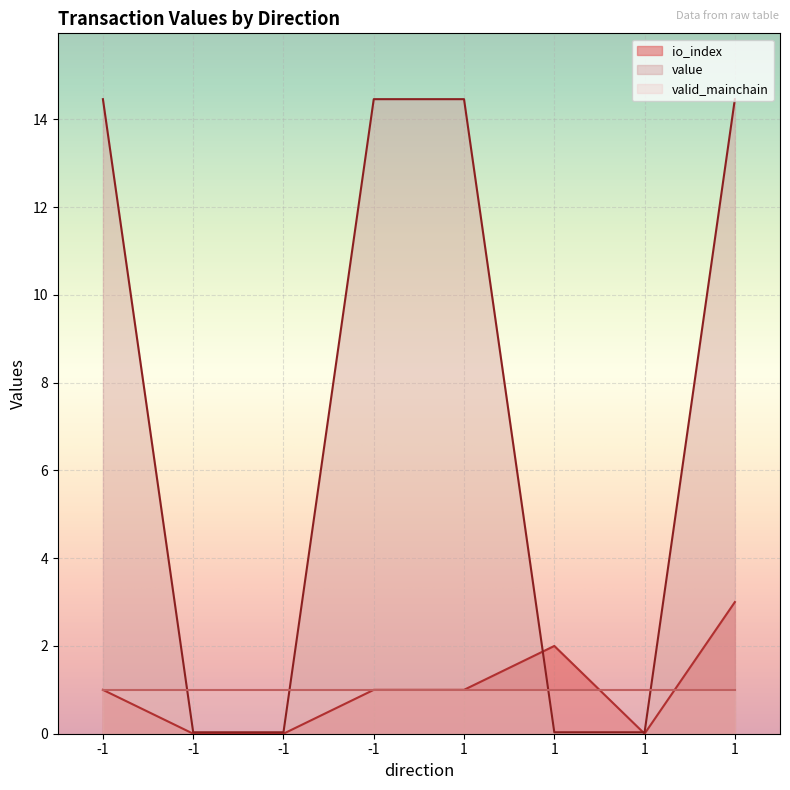

The value series shows 0.0 at -1. True or false?

True